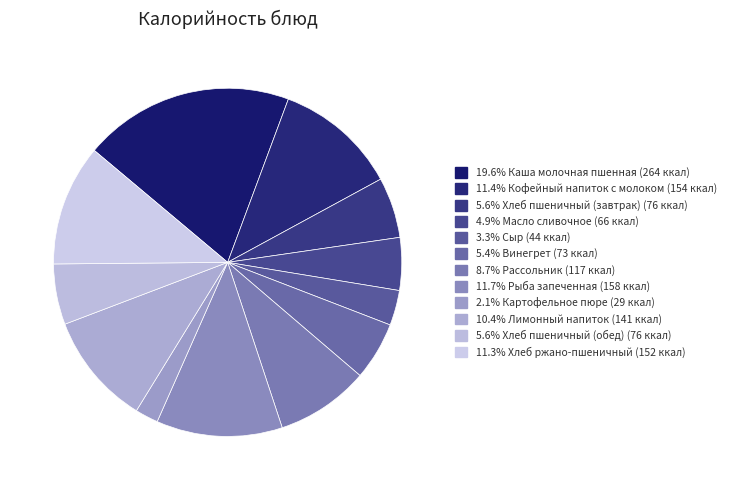

How many segments does this pie chart have?

12